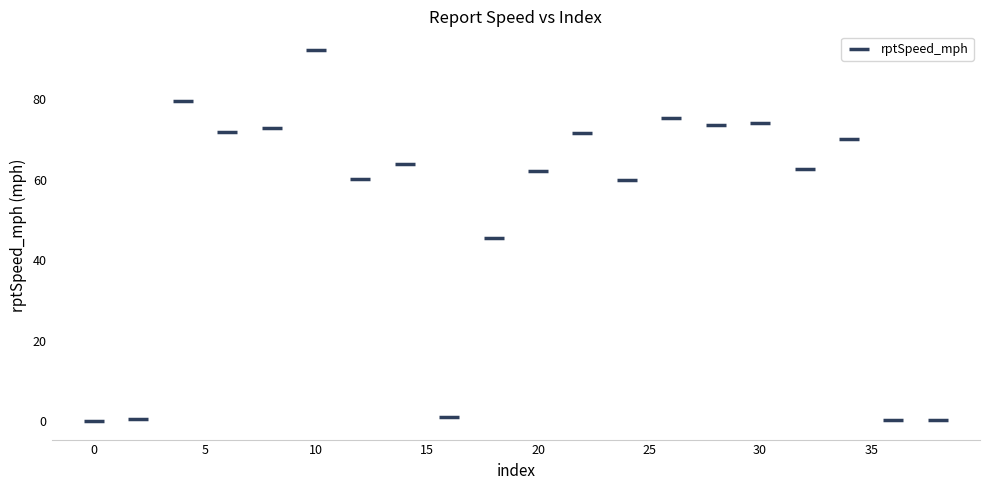

What is the range of Y values (max minus min)?

92.3